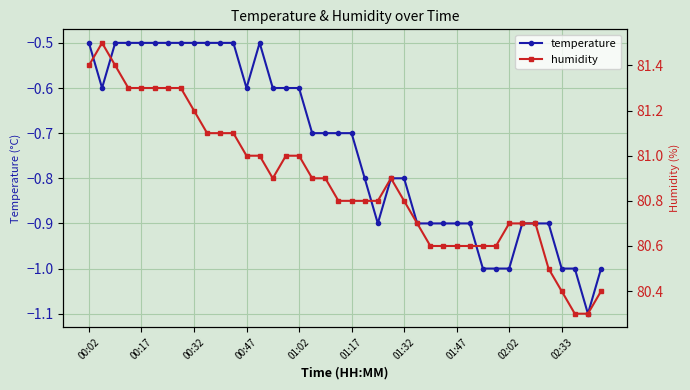

How many lines are shown in the chart?

2